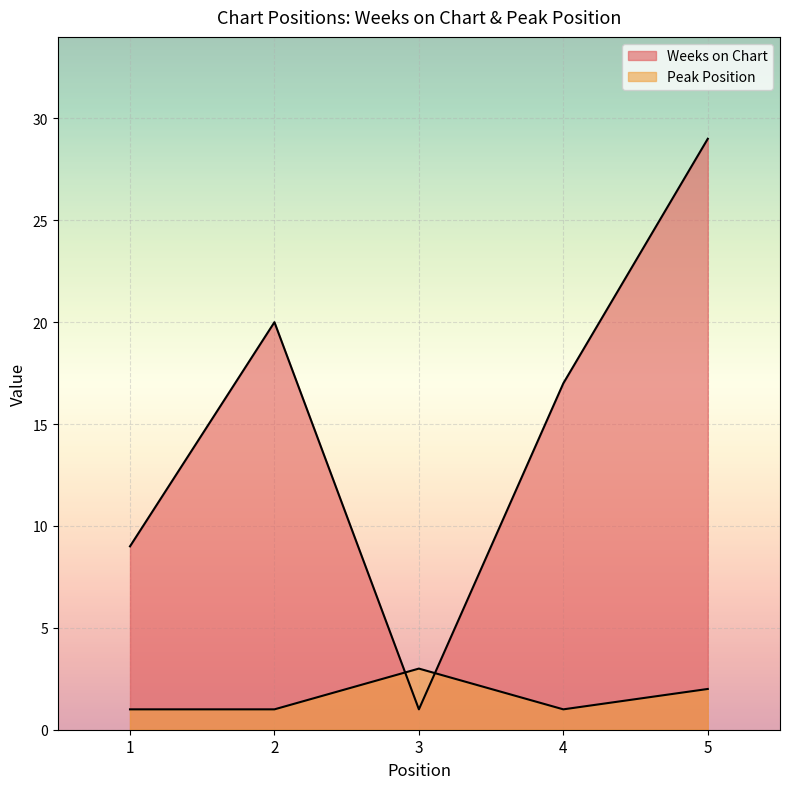

At which label does Peak Position reach its peak?

3